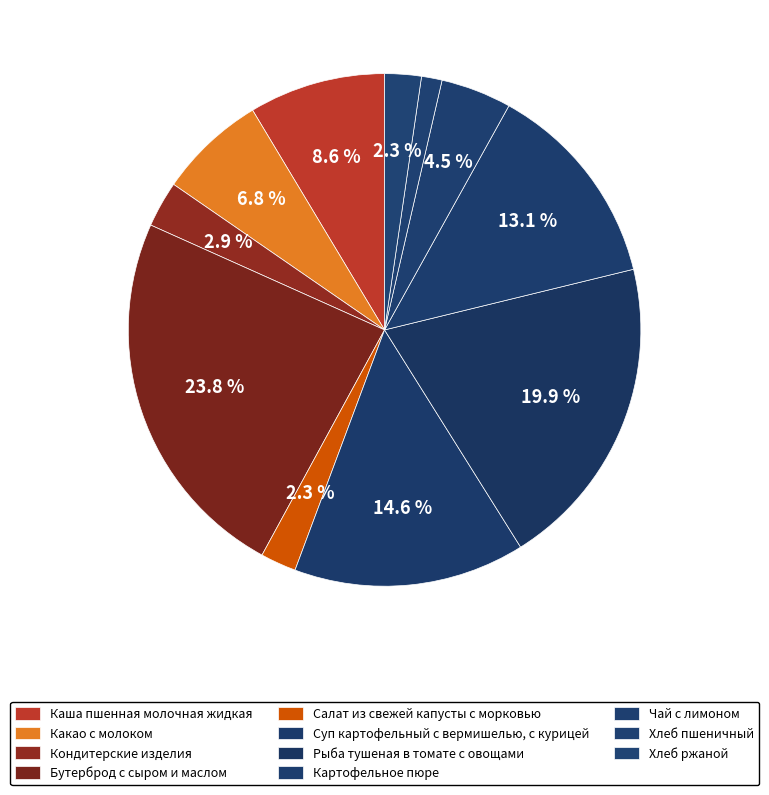

To the nearest percent, what portion does Рыба тушеная в томате с овощами represent?

20%